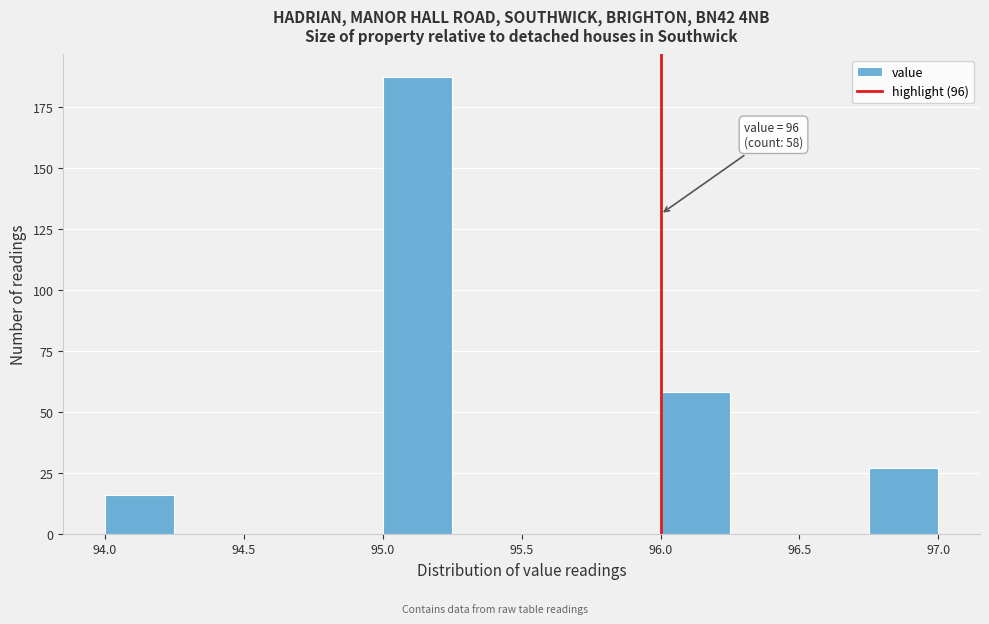

Which range on the x-axis has the tallest bar?

95.00 to 95.25